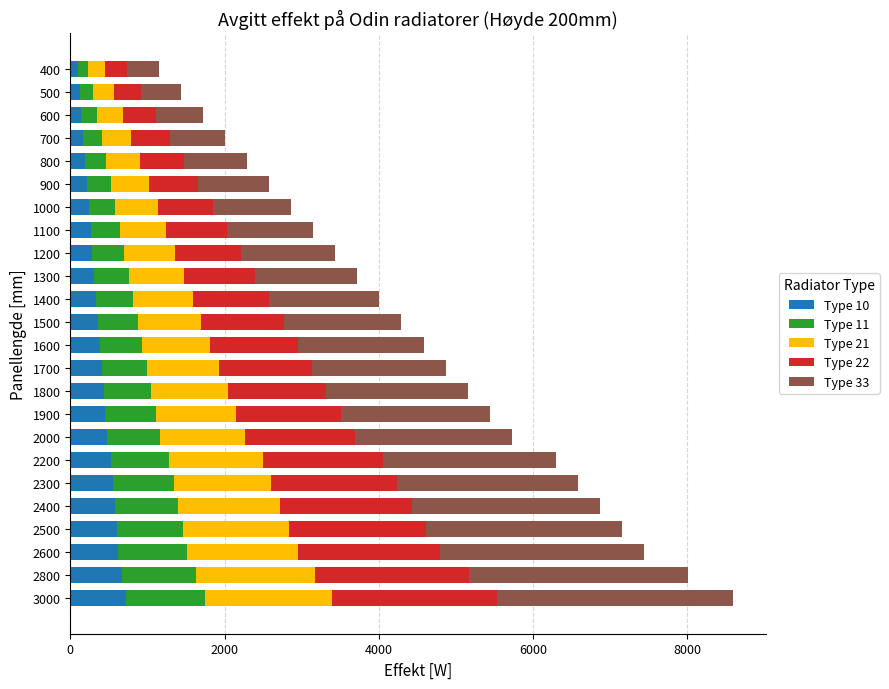

The Type 10 series shows 875.6 at 2200. True or false?

False